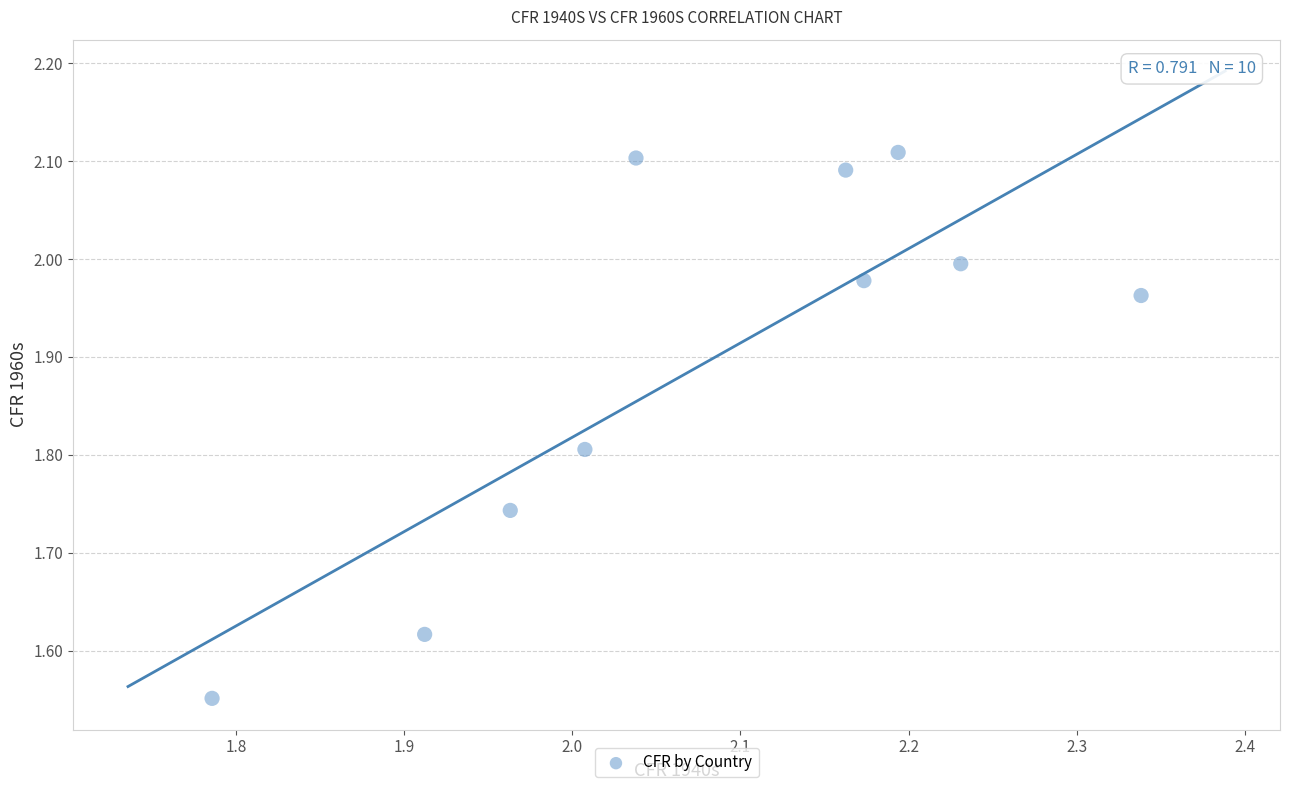

What is the average Y value?

1.9